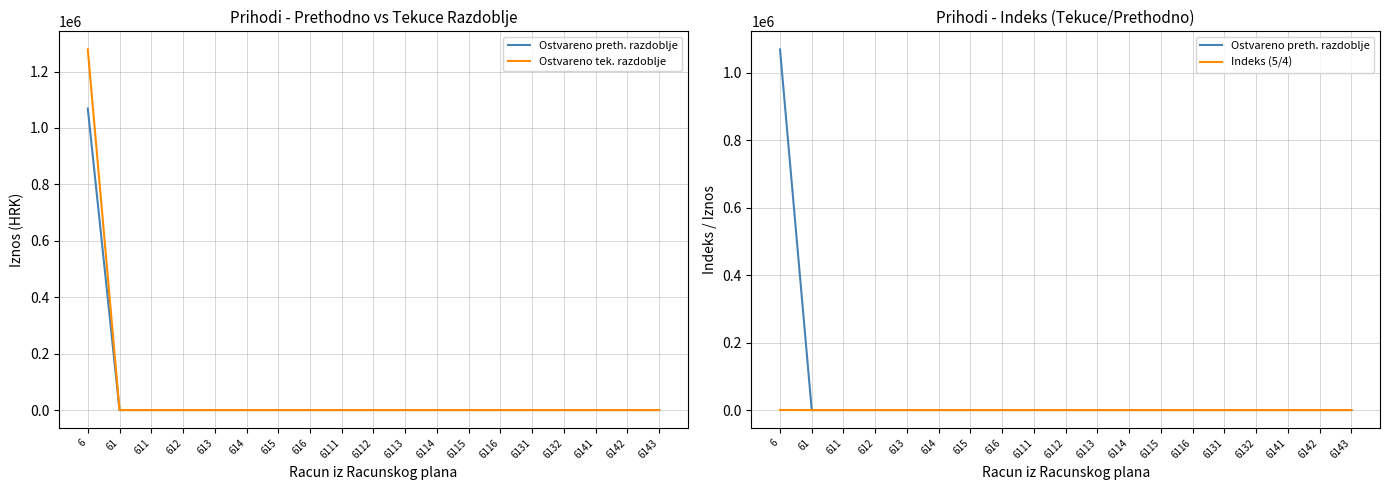

The Indeks (5/4) series shows 0.0 at 613. True or false?

True